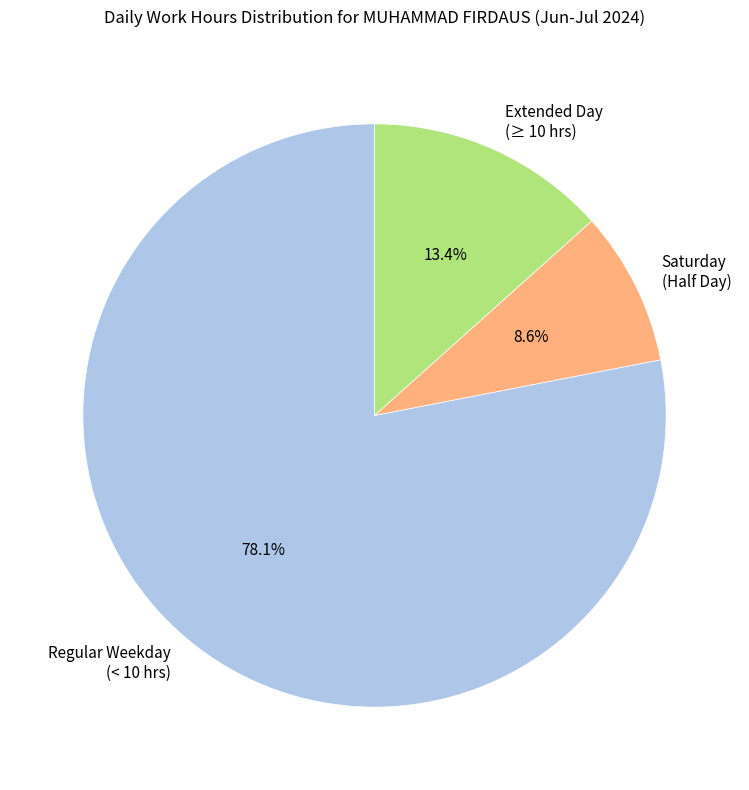

What is the majority slice?

Regular Weekday (< 10 hrs)